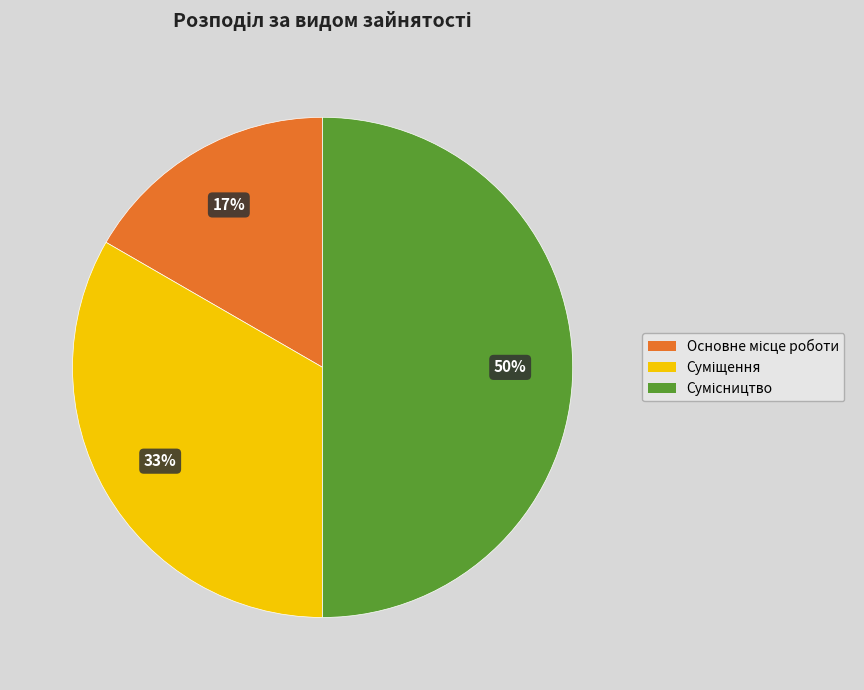

To the nearest percent, what is the average slice percentage?

33%